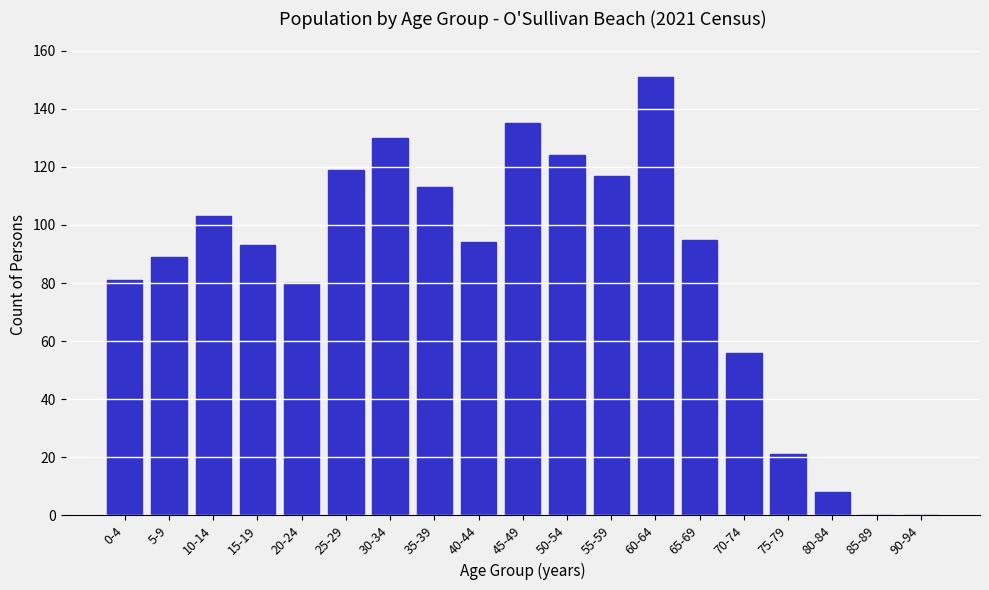

Reading left to right, extract all data points from this chart.

0-4=81	5-9=89	10-14=103	15-19=93	20-24=80	25-29=119	30-34=130	35-39=113	40-44=94	45-49=135	50-54=124	55-59=117	60-64=151	65-69=95	70-74=56	75-79=21	80-84=8	85-89=0	90-94=0